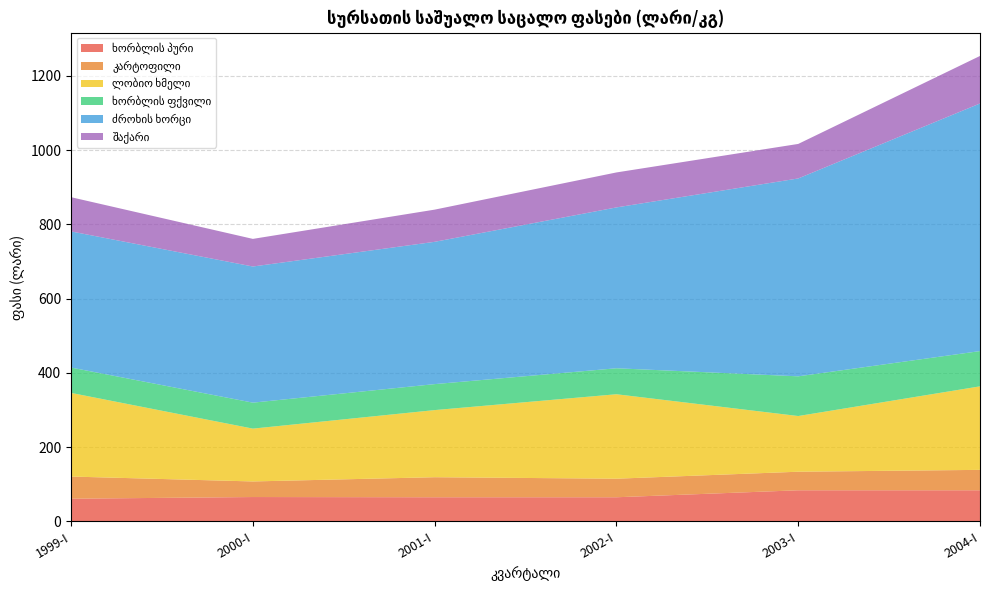

Reading left to right, what are all the values shown in this chart?

ხორბლის პური: 1999-I=61.3	2000-I=65.8	2001-I=65.2	2002-I=65.2	2003-I=84.0	2004-I=84.0
კარტოფილი: 1999-I=59.7	2000-I=42.0	2001-I=54.0	2002-I=50.0	2003-I=50.0	2004-I=55.0
ლობიო ხმელი: 1999-I=225.3	2000-I=142.3	2001-I=180.8	2002-I=227.5	2003-I=150.0	2004-I=225.0
ხორბლის ფქვილი: 1999-I=68.3	2000-I=70.0	2001-I=70.0	2002-I=70.0	2003-I=107.0	2004-I=95.0
ძროხის ხორცი: 1999-I=366.7	2000-I=366.7	2001-I=383.3	2002-I=433.3	2003-I=533.0	2004-I=667.0
შაქარი: 1999-I=92.2	2000-I=74.4	2001-I=86.7	2002-I=94.2	2003-I=93.0	2004-I=128.0